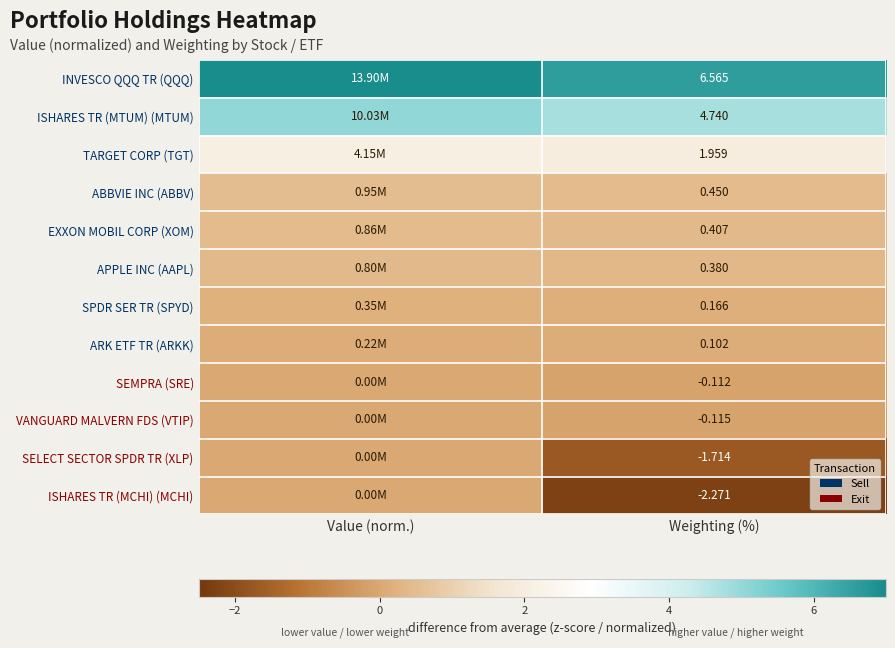

What is the difference between the SEMPRA (SRE) values at Weighting (%) and Value (norm.)?

0.1